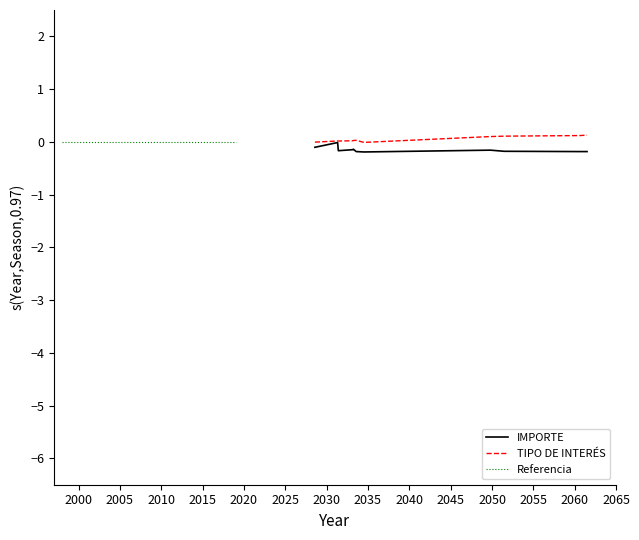

At which label is TIPO DE INTERÉS closest to 0?

2028-07-30